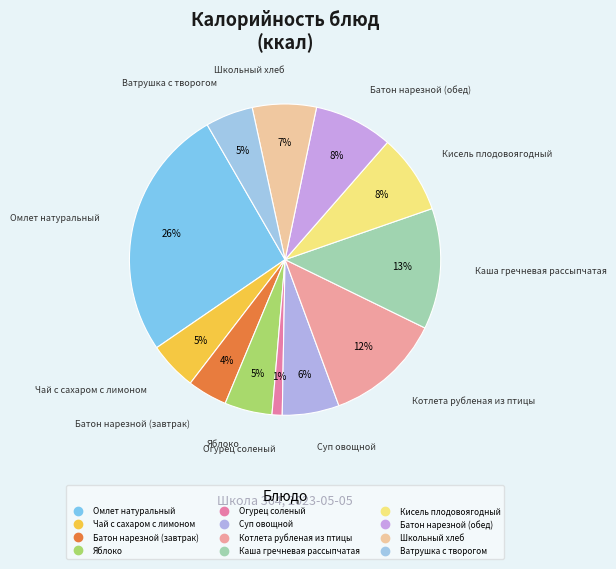

What is the ratio of the value at Огурец соленый to the value at Яблоко?

0.2